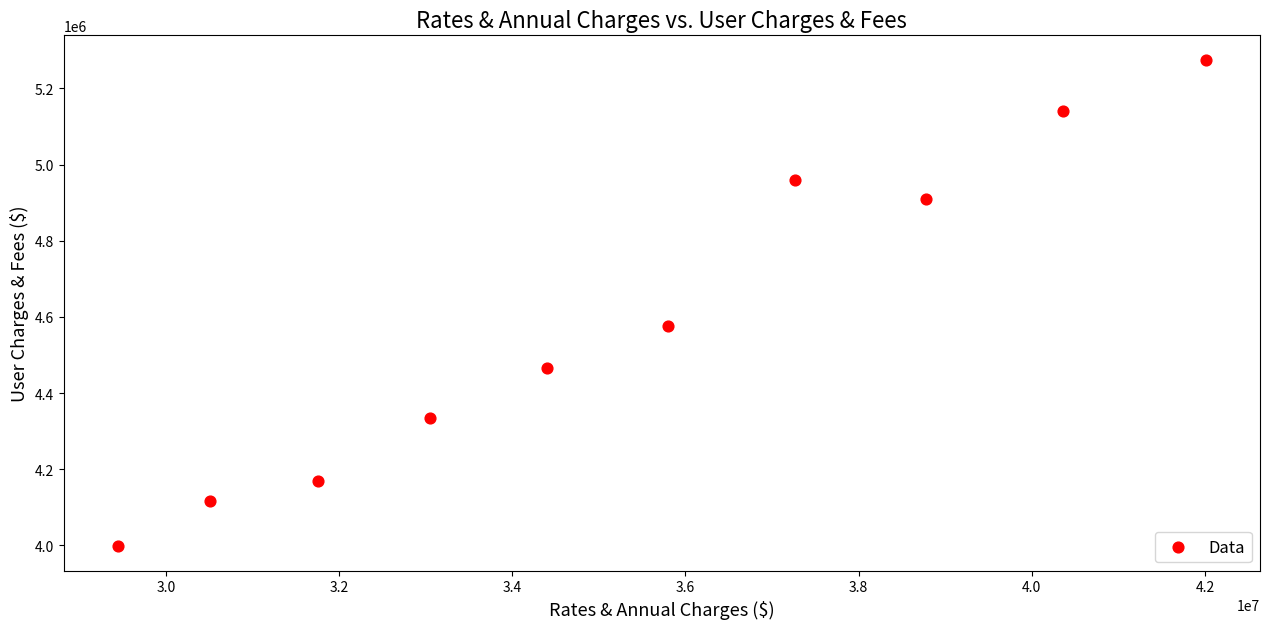

What is the average Y value?

4594537.8